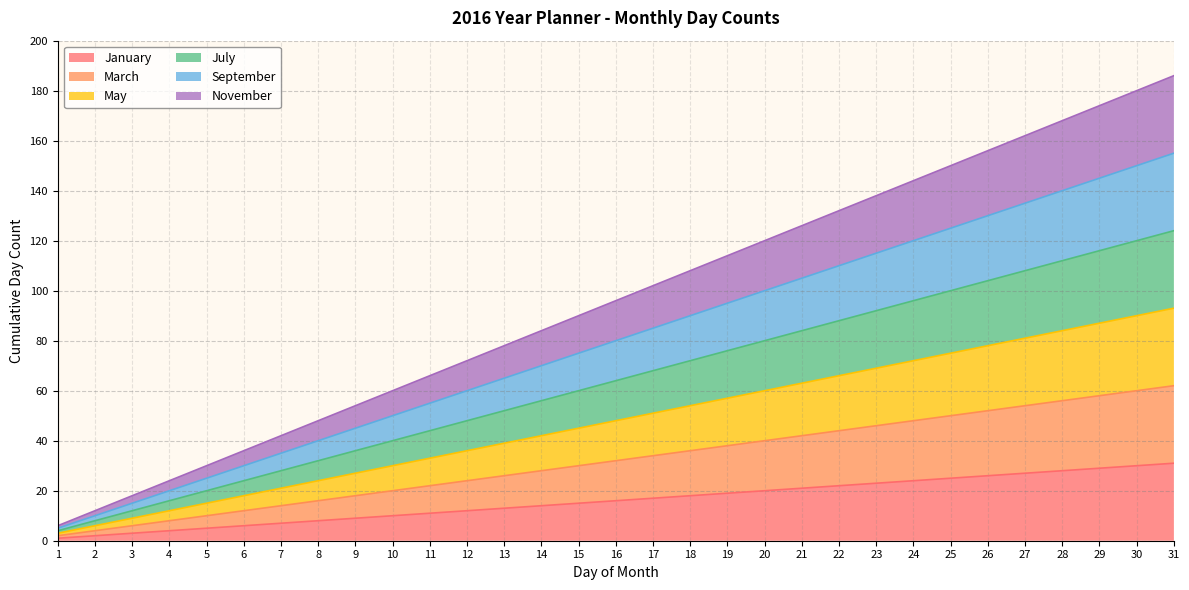

What is the lowest value of the May series?

3